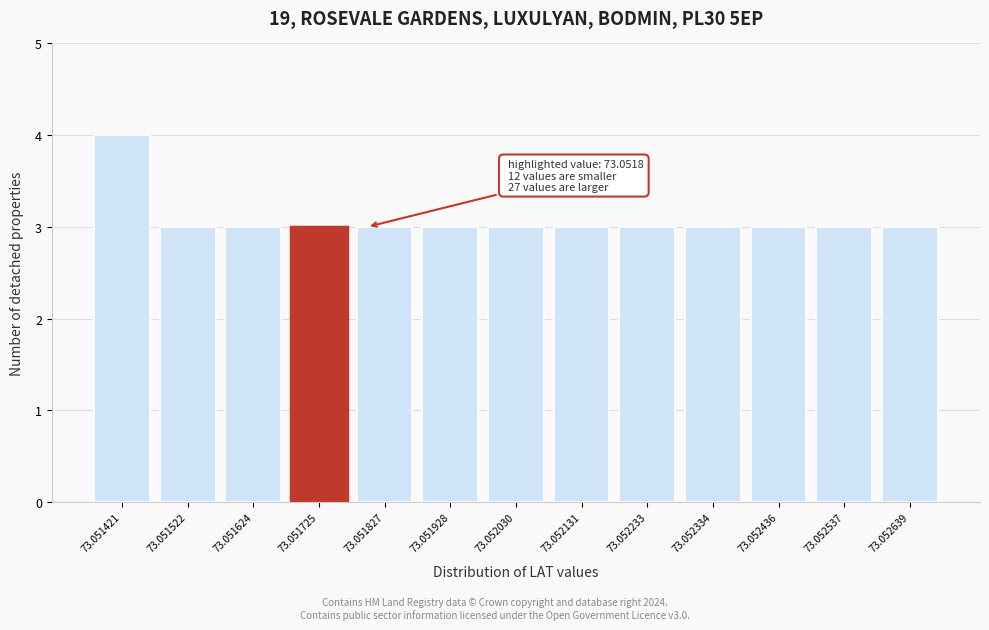

Reading right to left, list all the values displayed in this chart.

73.052639=3	73.052537=3	73.052436=3	73.052334=3	73.052233=3	73.052131=3	73.052030=3	73.051928=3	73.051827=3	73.051725=3	73.051624=3	73.051522=3	73.051421=4